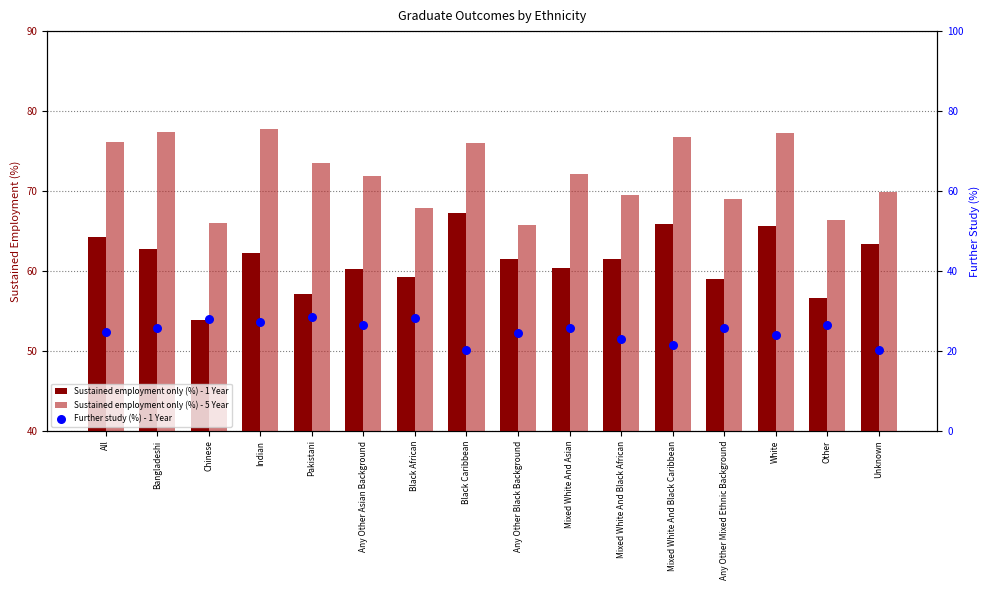

At how many categories does at least one series exceed 60?

16